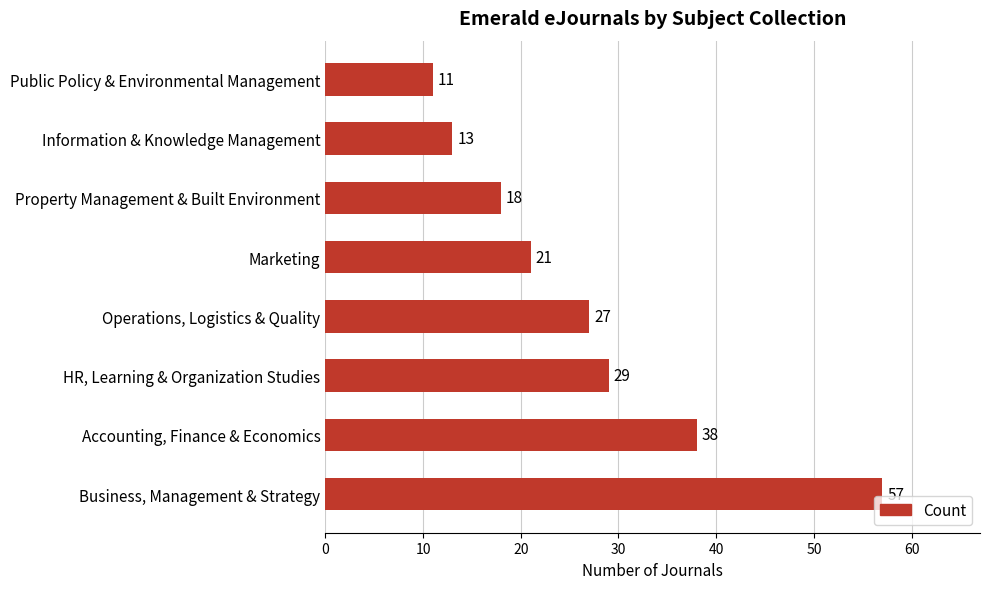

Where is the data nearest to the value 34?

Accounting, Finance & Economics